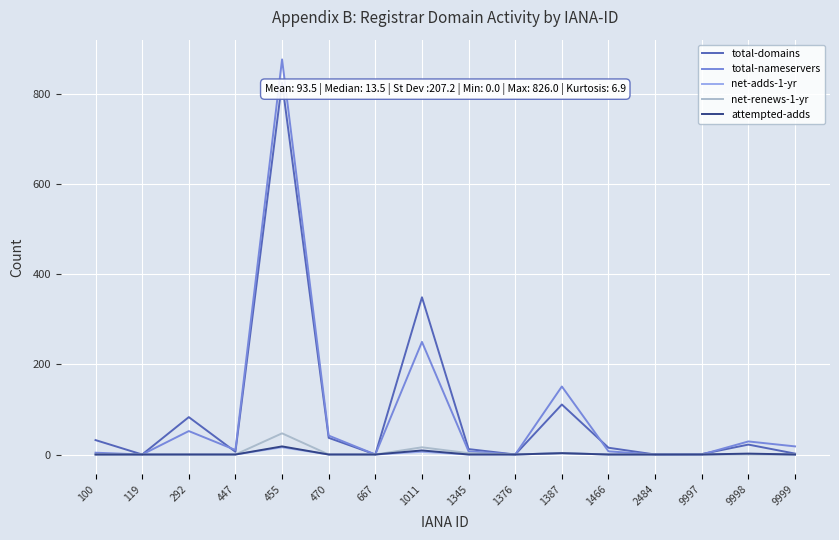

Is it true that total-domains equals 29 at 292?

False